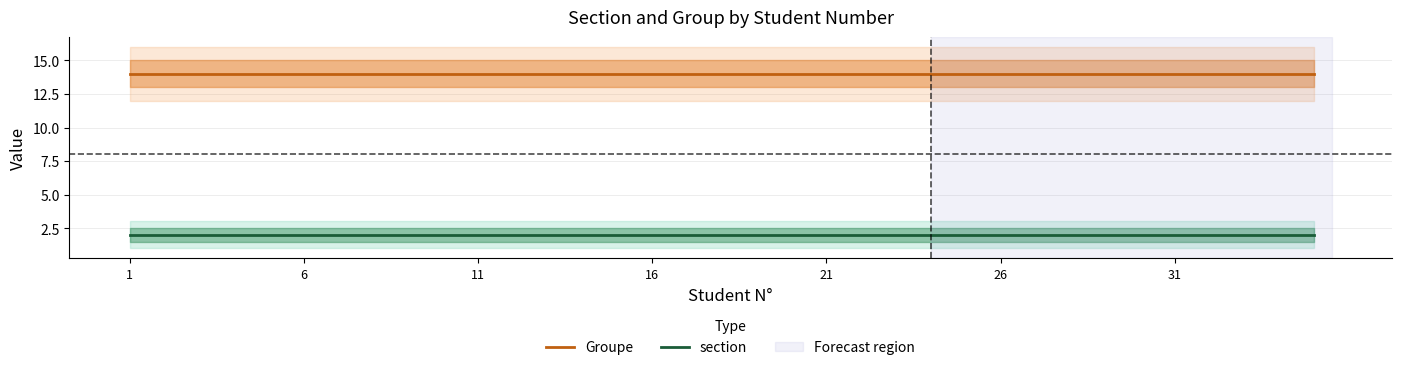

Rank the series by their average value, from highest to lowest.

Groupe, section